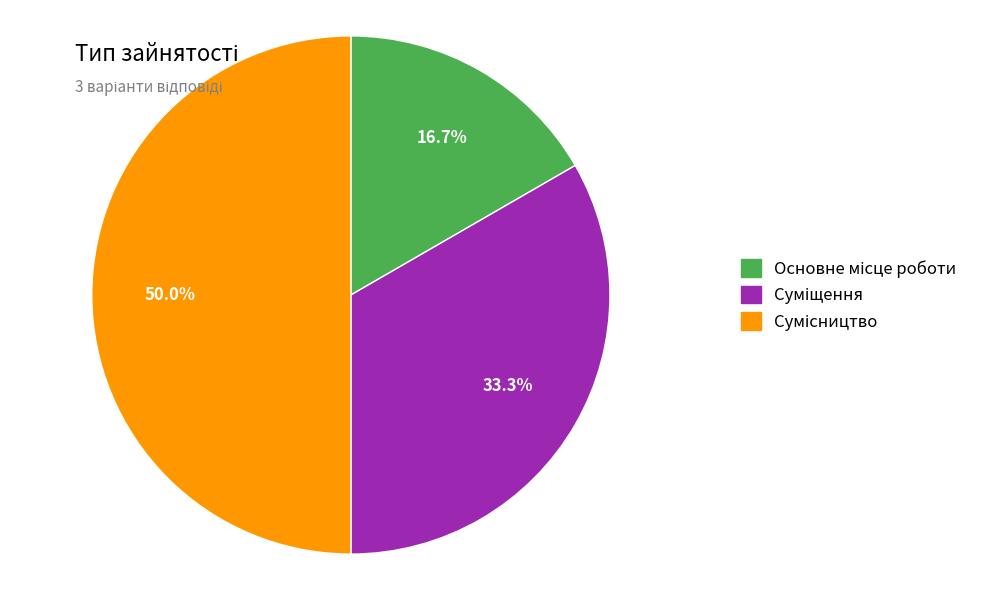

Rank the categories by value from highest to lowest.

Сумісництво, Суміщення, Основне місце роботи